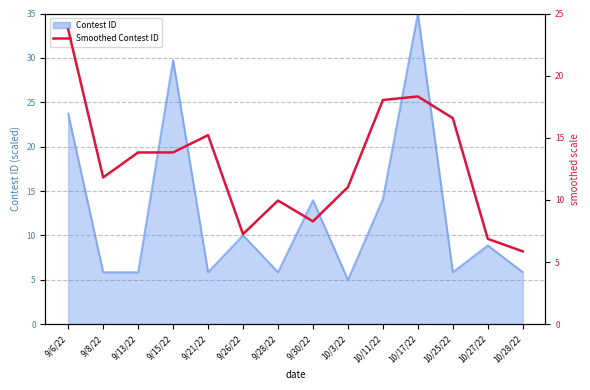

Where is the first local minimum?

9/8/22